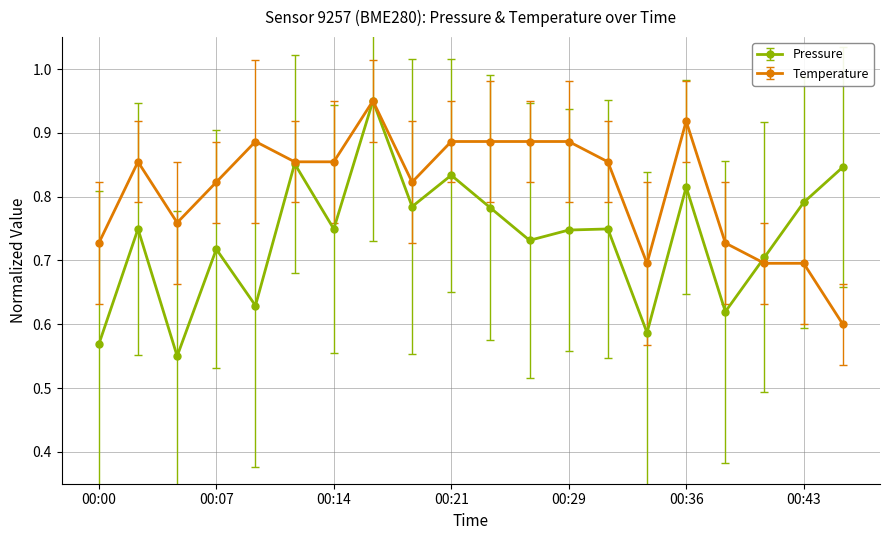

True or false: Temperature has more than 0 points higher than both neighbors.

True